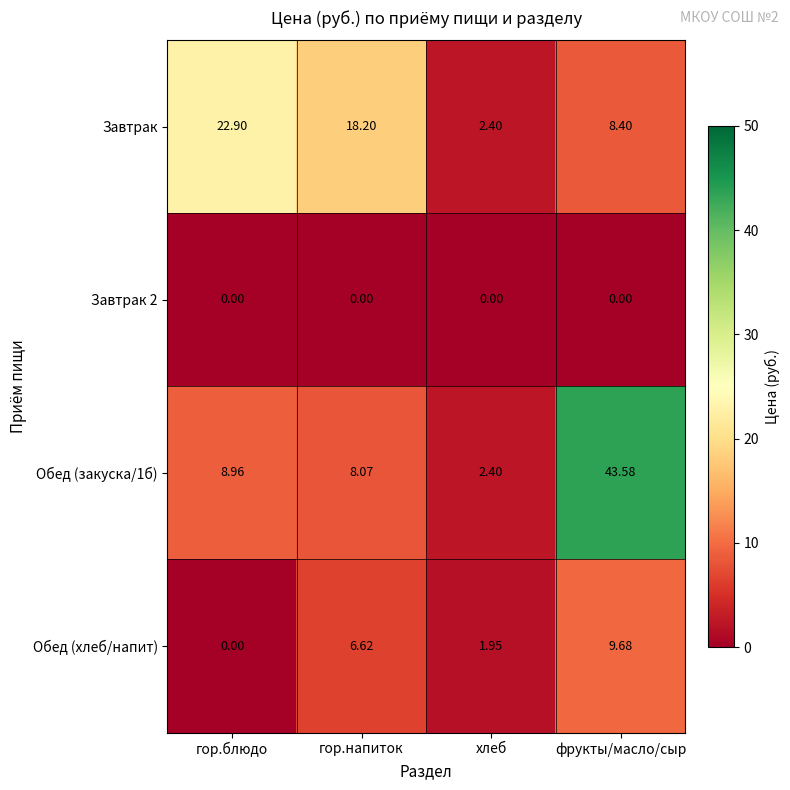

Where is Завтрак nearest to the value 12?

фрукты/масло/сыр